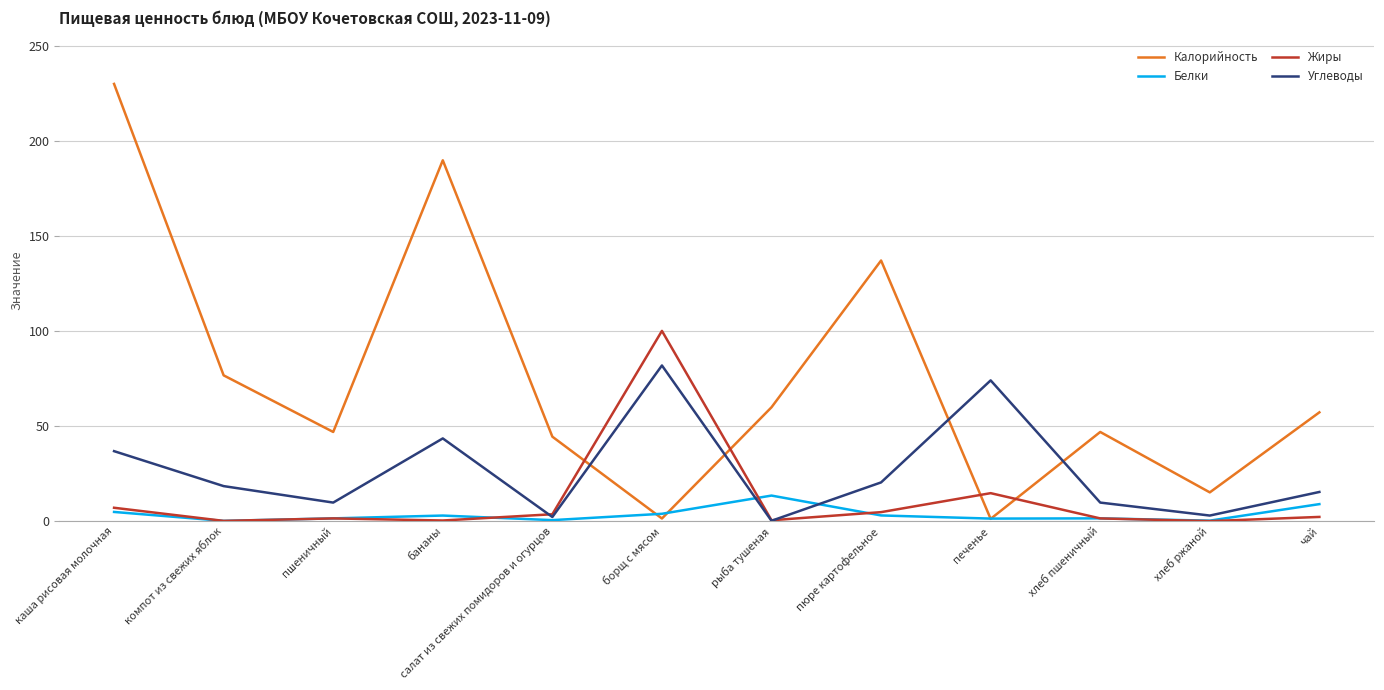

What is the highest value of the Белки series?

13.5